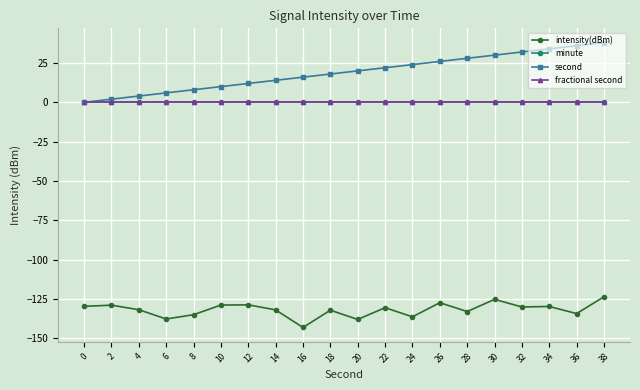

Is this an area chart (filled region under the line)?

No